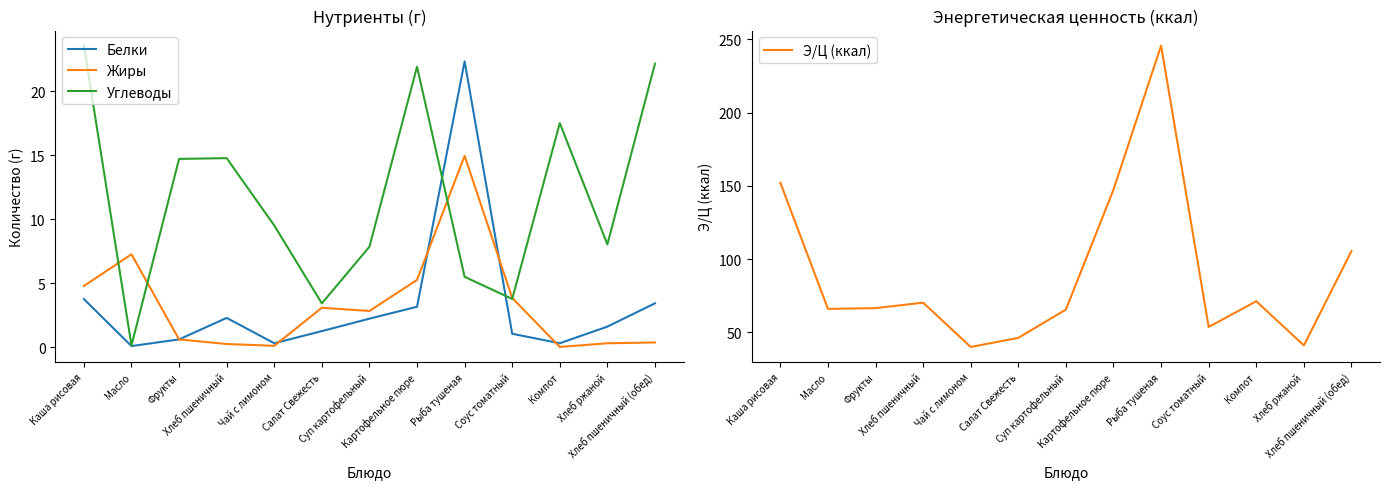

Is this an area chart (filled region under the line)?

No